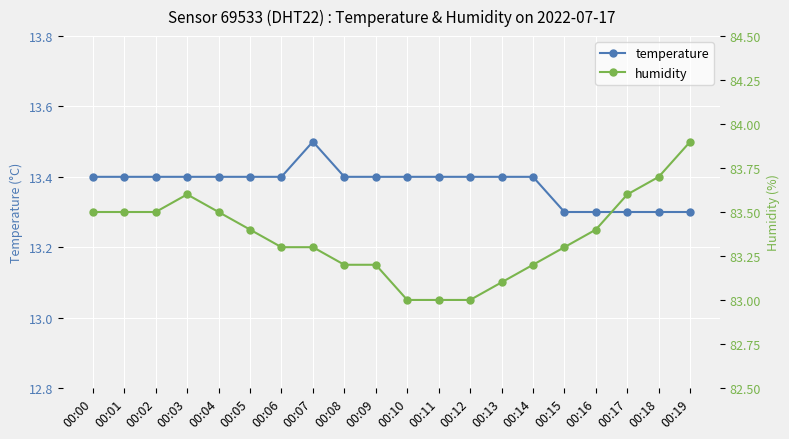

True or false: humidity and temperature cross at least once.

False